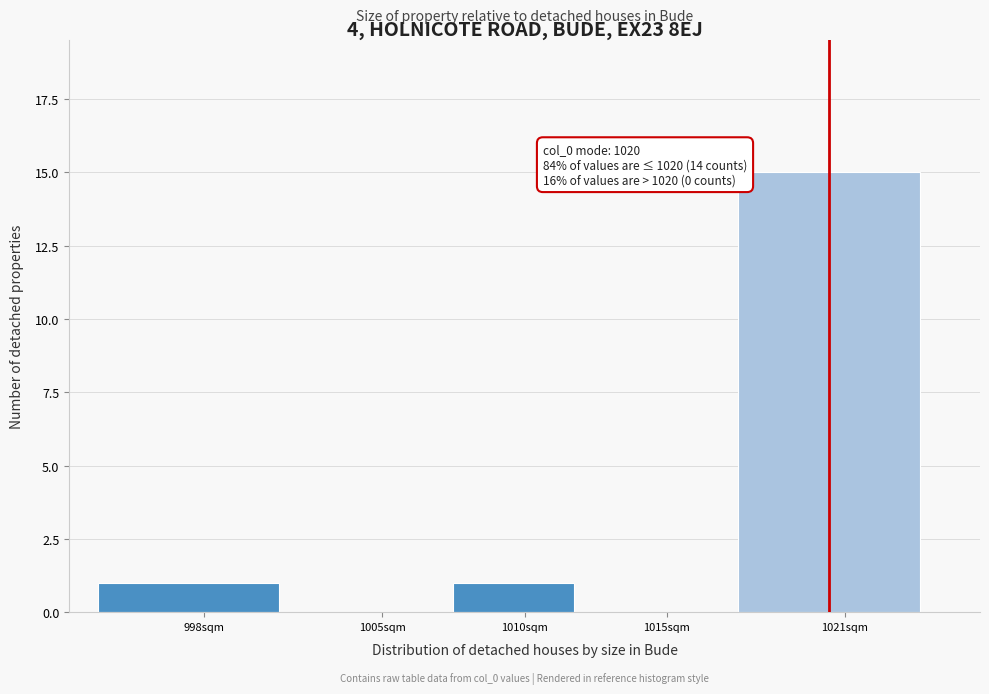

Reading right to left, transcribe all the data shown in this chart.

1021sqm=15	1015sqm=0	1010sqm=1	1005sqm=0	998sqm=1